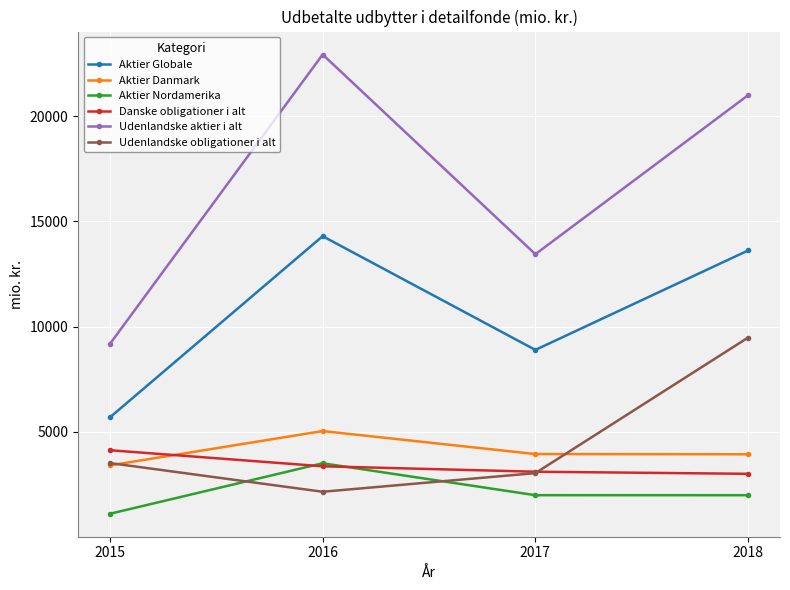

What is the average value of the Udenlandske obligationer i alt series?

4553.7